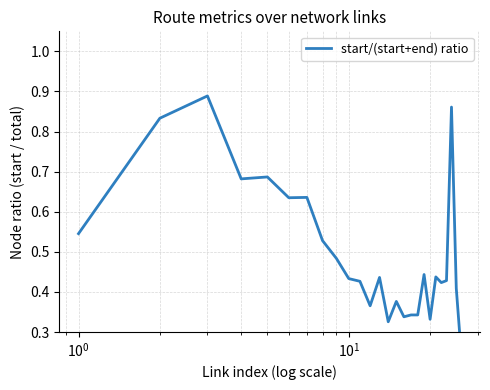

Is this an area chart (filled region under the line)?

No